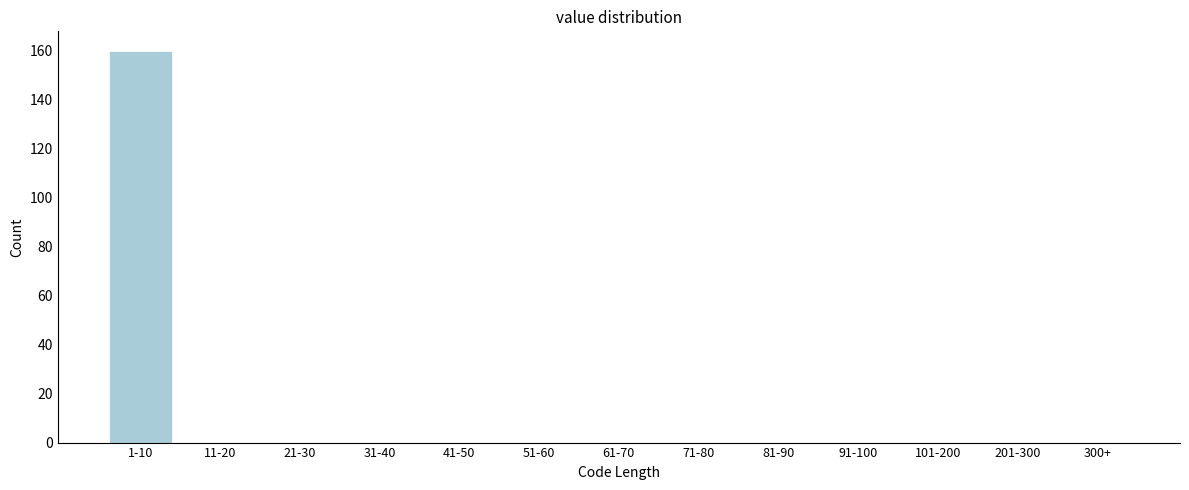

Reading left to right, list all the values displayed in this chart.

1-10=160	11-20=0	21-30=0	31-40=0	41-50=0	51-60=0	61-70=0	71-80=0	81-90=0	91-100=0	101-200=0	201-300=0	300+=0